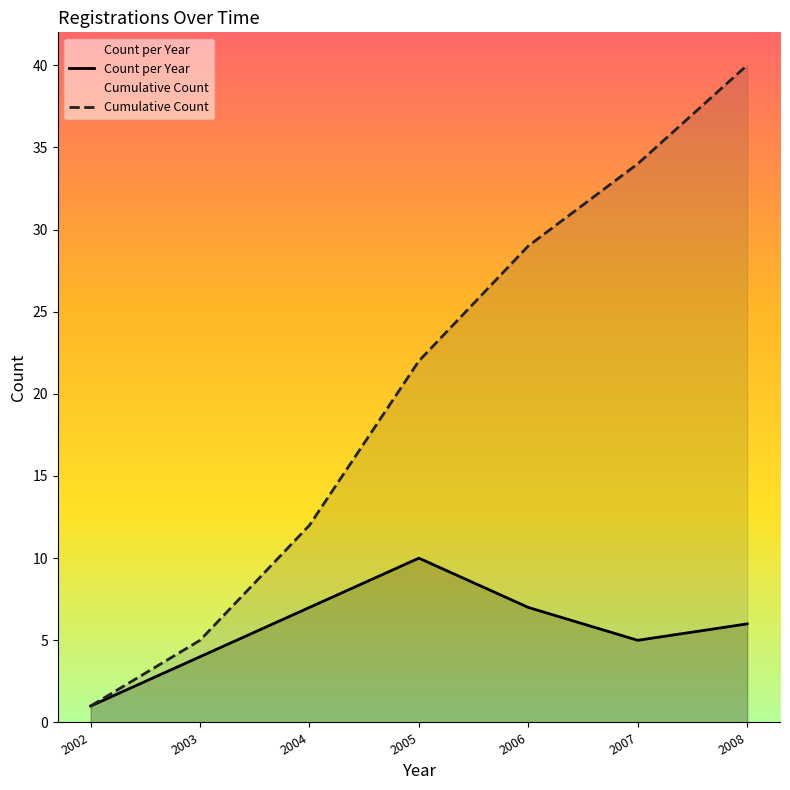

List the series in order of their overall mean, lowest first.

Count per Year, Cumulative Count